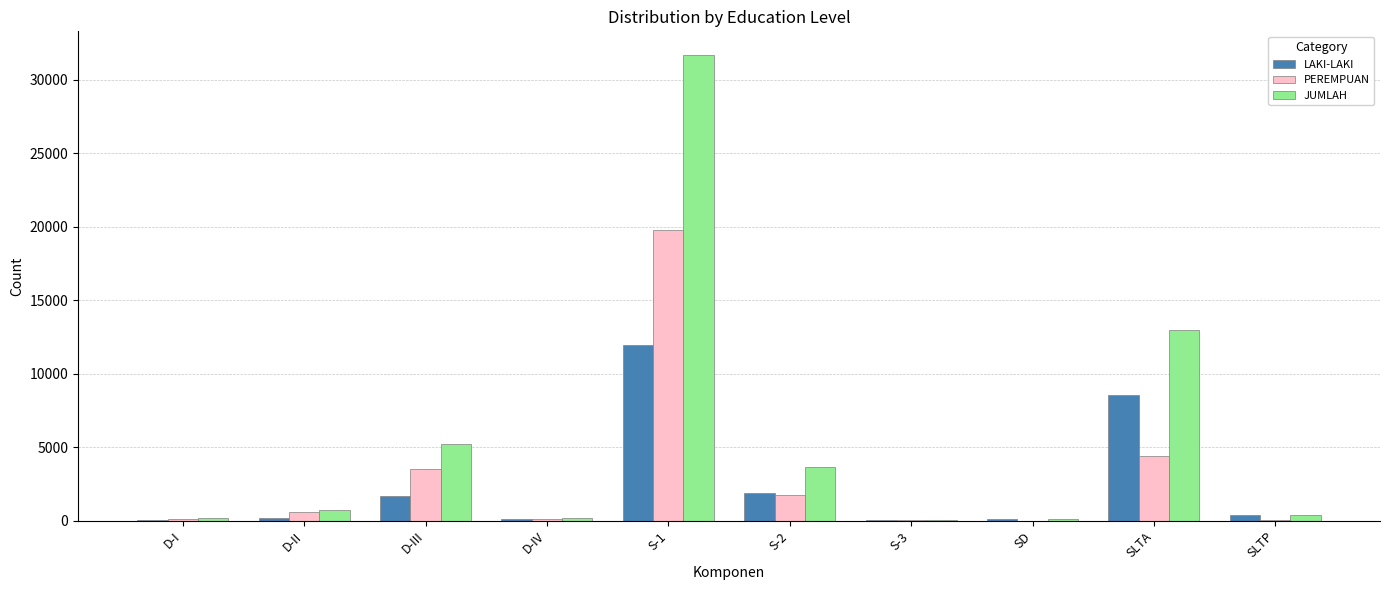

The LAKI-LAKI series shows 15248 at SLTA. True or false?

False